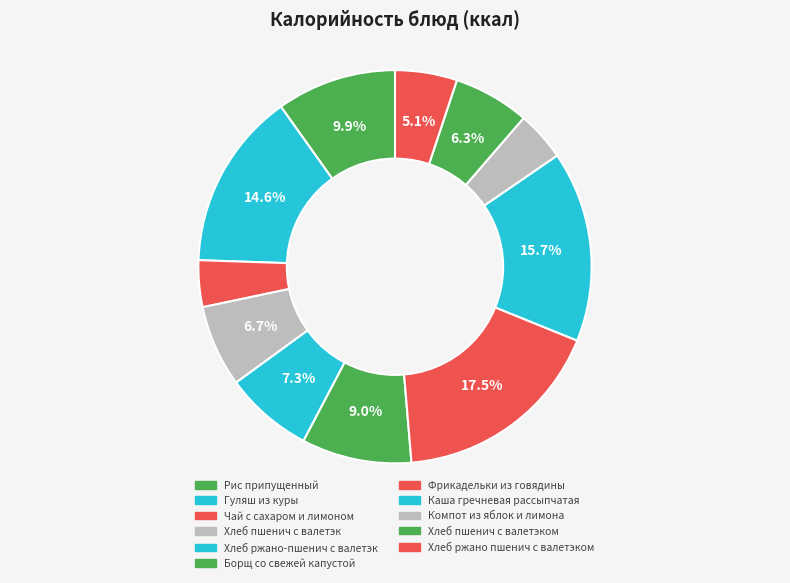

Count the number of slices in the pie.

11